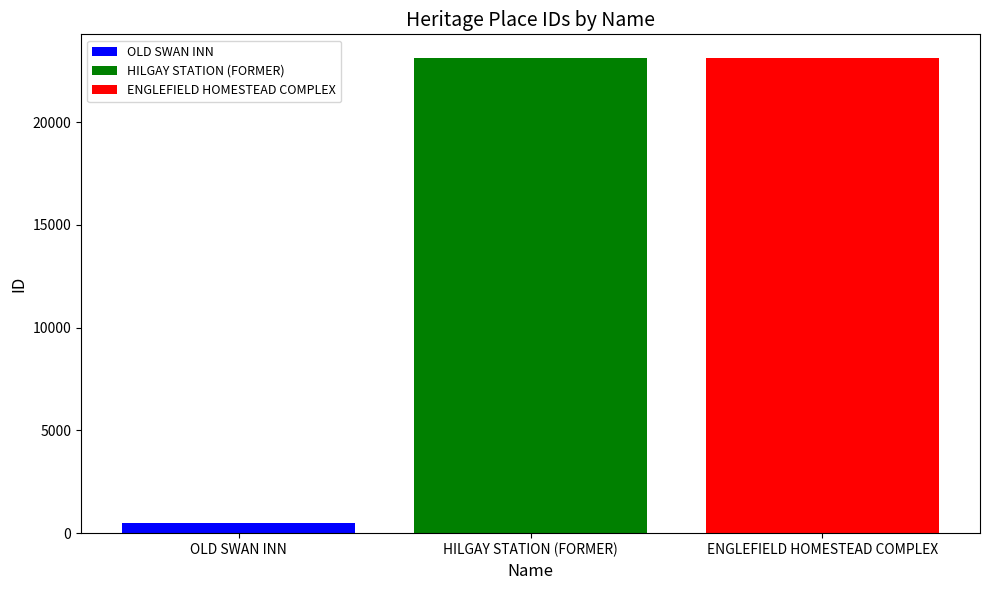

How many values are below 23113?

1